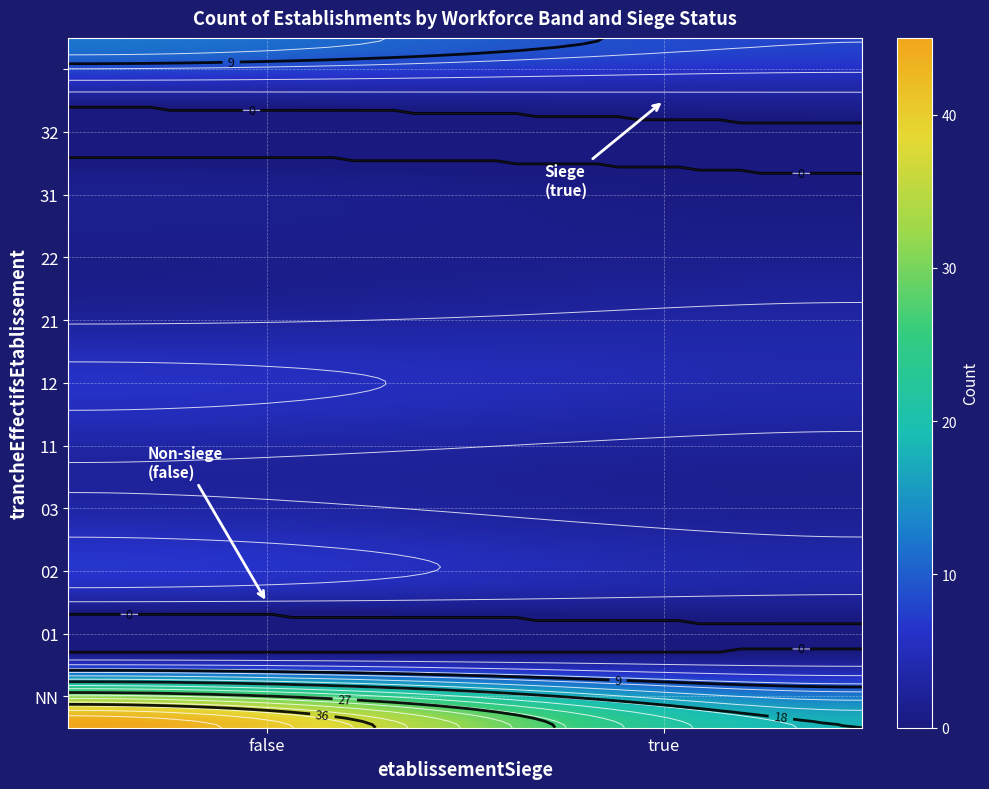

The value of 31 at false is 1. True or false?

False